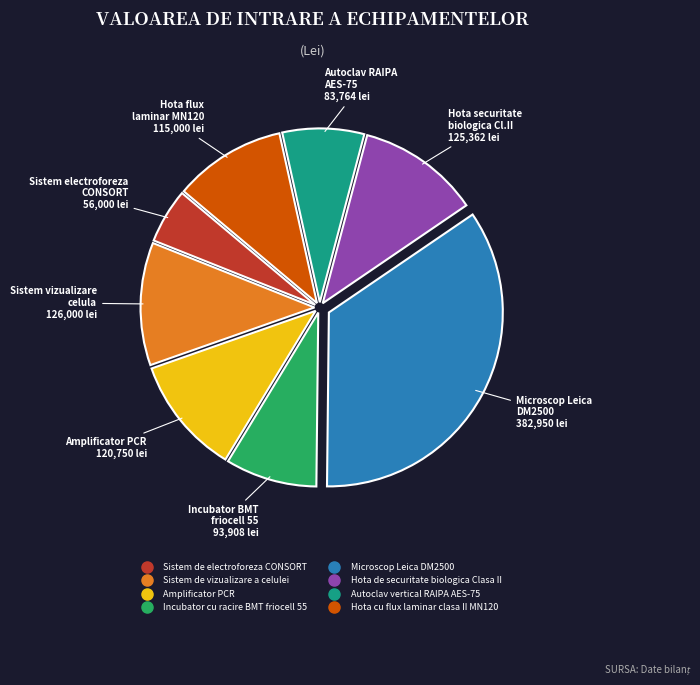

Is there a majority slice in this chart?

No